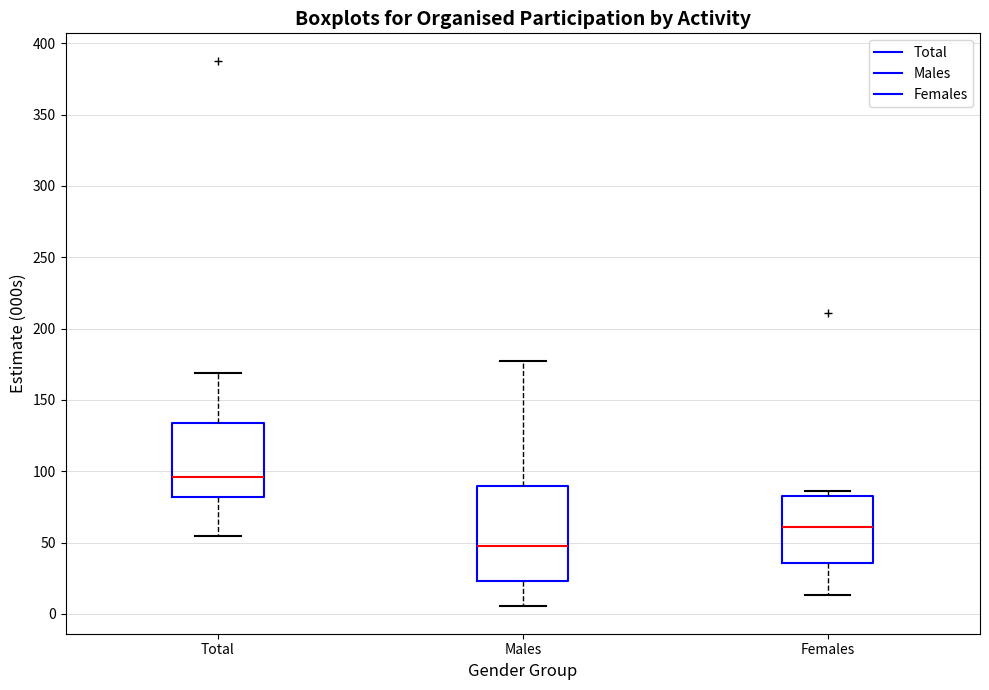

Reading left to right, transcribe this box plot: for each box, give where its median line is, the range the box spans, and where its two whiskers end, as read against the y-axis. The values are not printed on the chart, so give them approximately, as read against the axis.

Total: median 95, box 80 to 135, whiskers 55 to 170
Males: median 50, box 25 to 90, whiskers 5 to 175
Females: median 60, box 35 to 80, whiskers 15 to 85